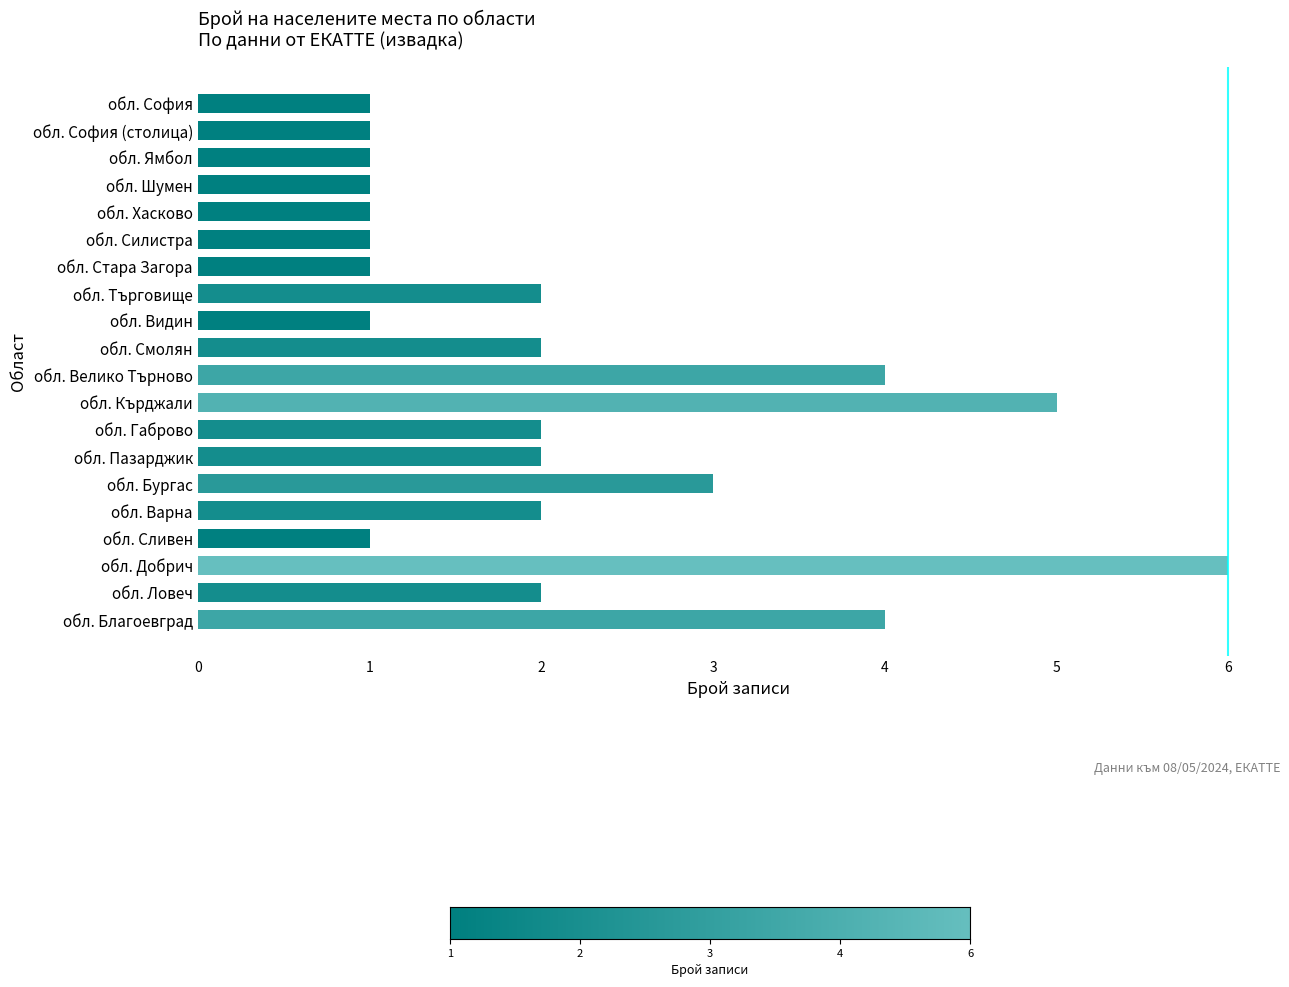

What is the smallest value displayed?

1